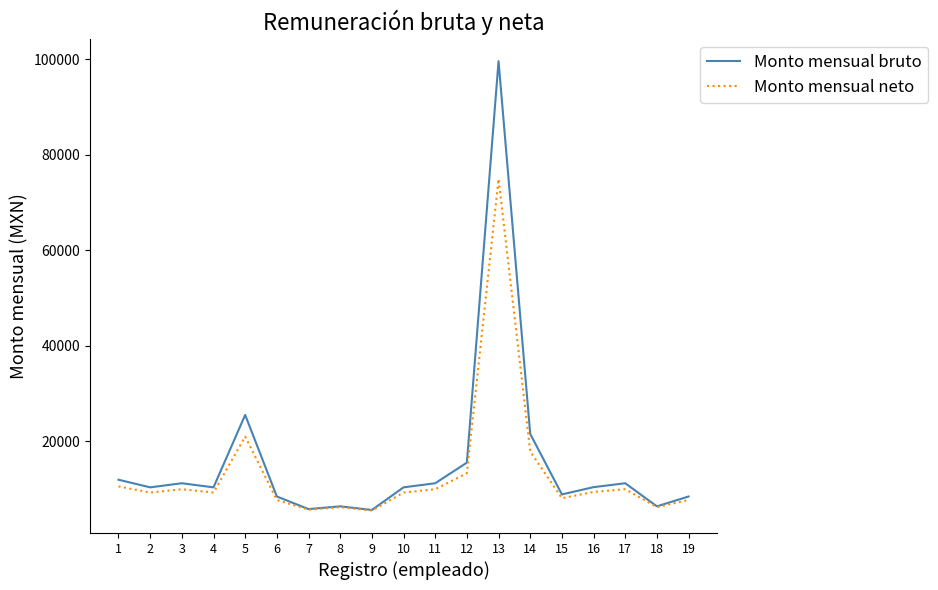

Which category has the highest value in the Monto mensual bruto series?

13